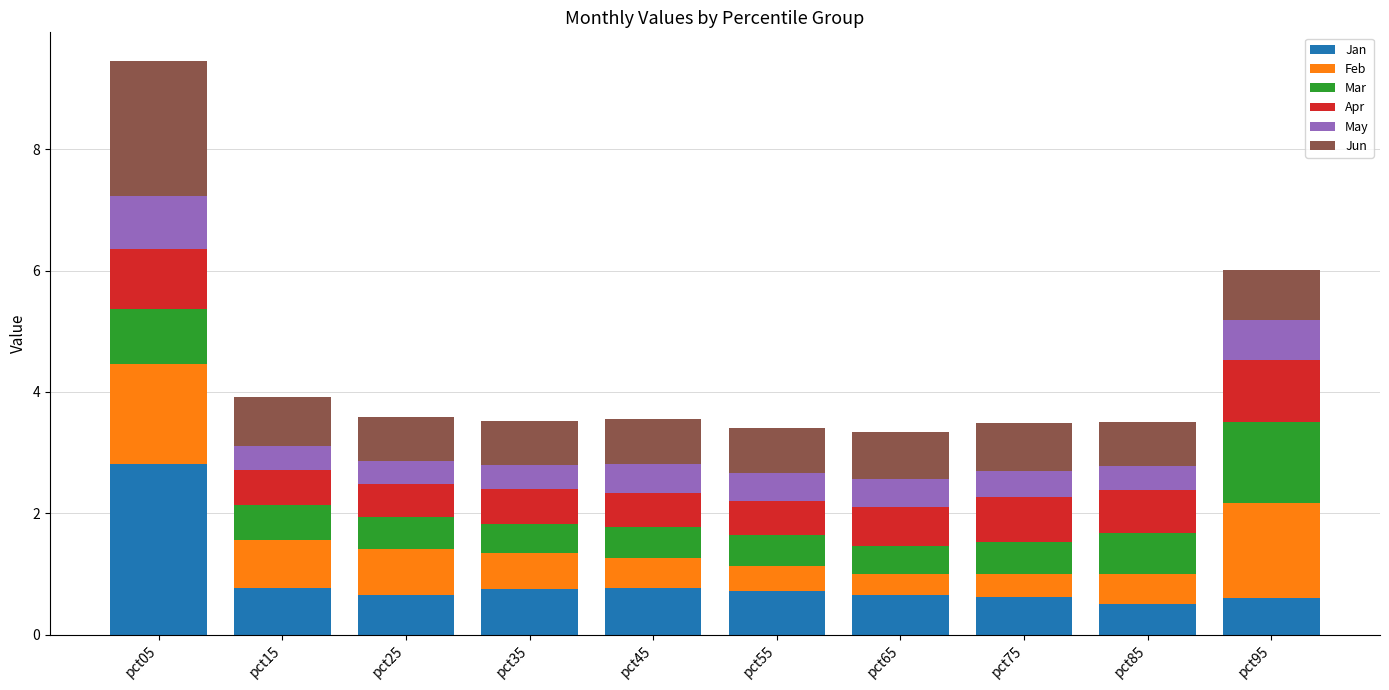

What is the difference between the maximum and minimum values in the Jan series?

2.3